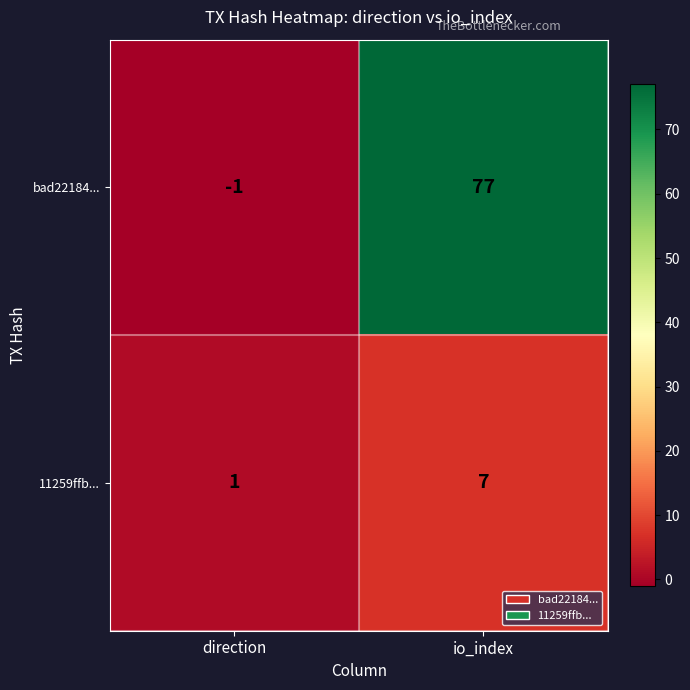

Reading left to right, what are all the values shown in this chart?

bad22184...: direction=-1	io_index=77
11259ffb...: direction=1	io_index=7